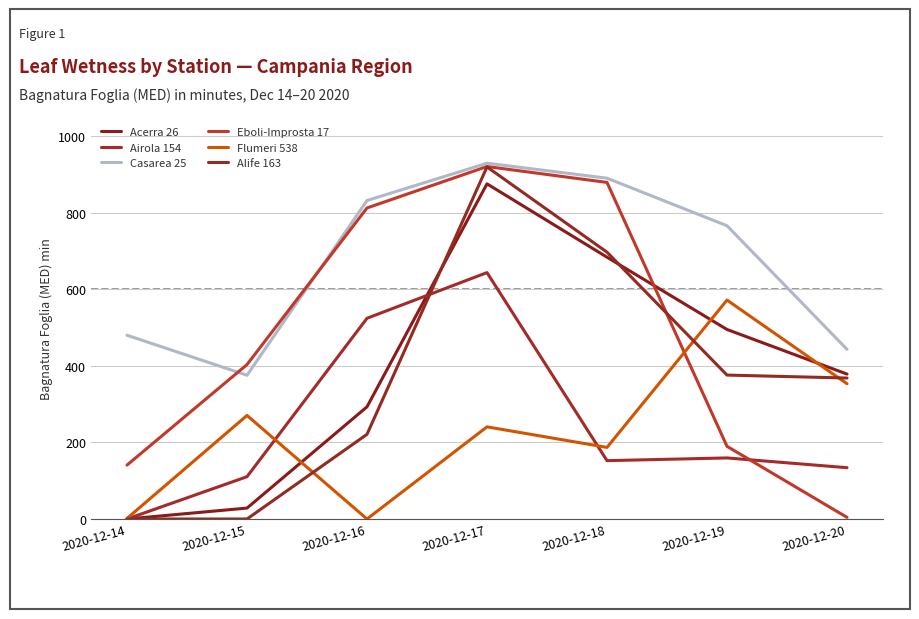

What is the difference between the maximum and minimum values in the Eboli-Improsta 17 series?

916.3